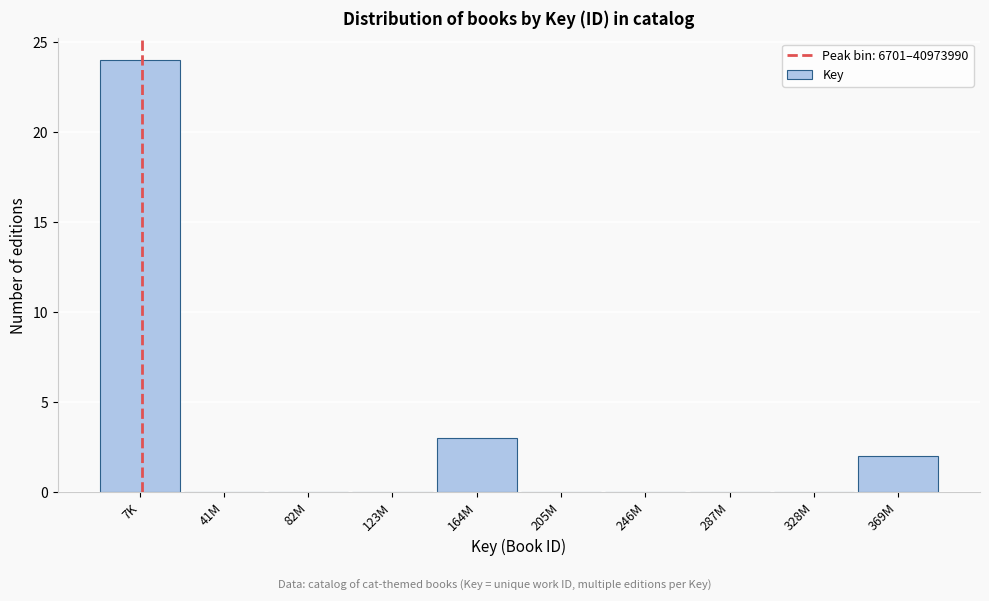

Reading right to left, what are all the values shown in this chart?

369M=2	328M=0	287M=0	246M=0	205M=0	164M=3	123M=0	82M=0	41M=0	7K=24